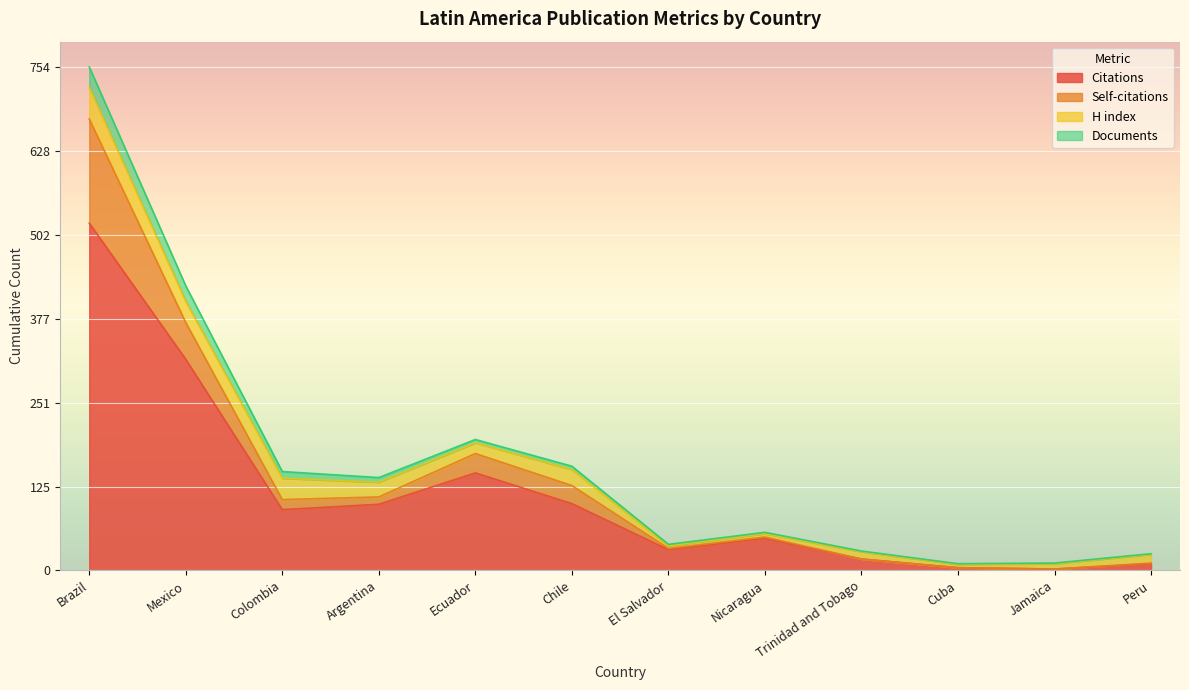

At which category is the sum across all series the highest?

Brazil